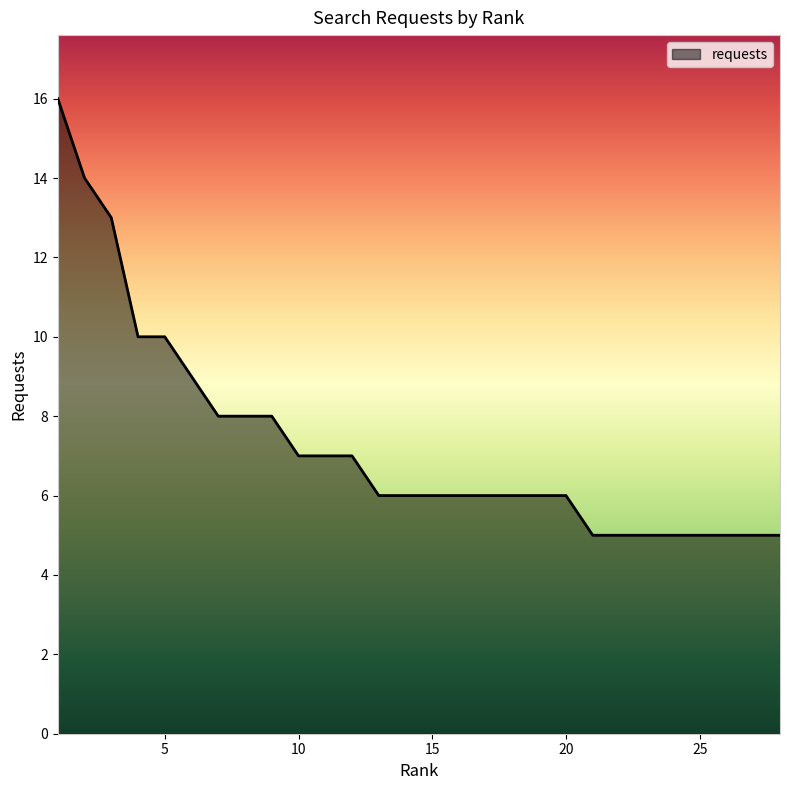

What is the difference between the maximum and minimum values?

11